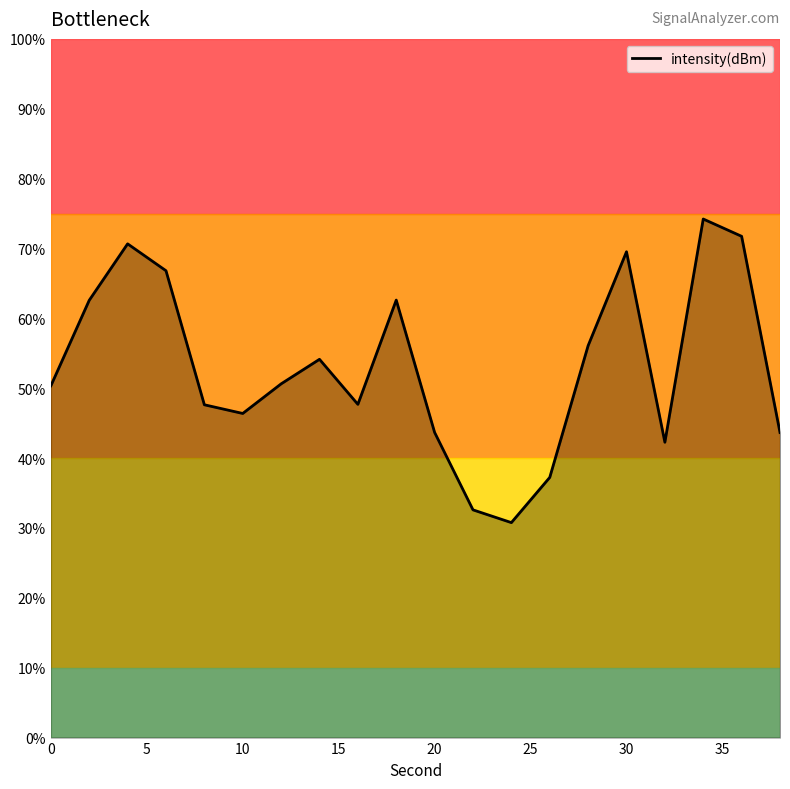

What is the difference between the second highest and second lowest values?

39.2